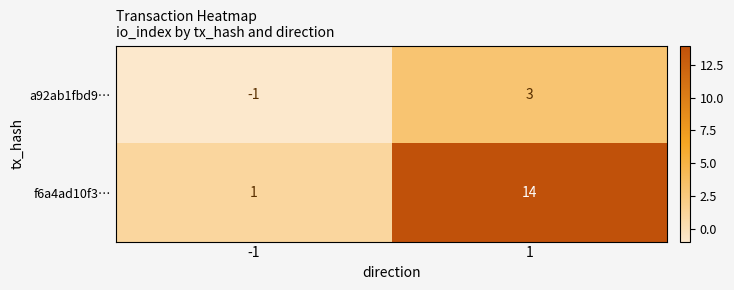

Which series changed the most between -1 and 1?

f6a4ad10f3…